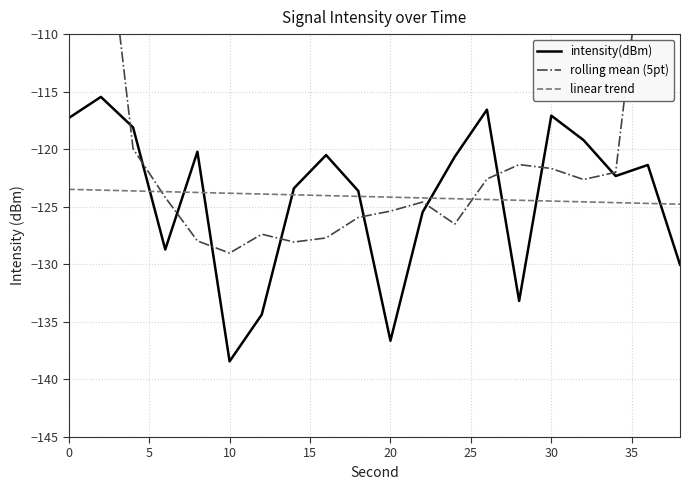

Is it true that intensity(dBm) equals -82.2 at 10?

False